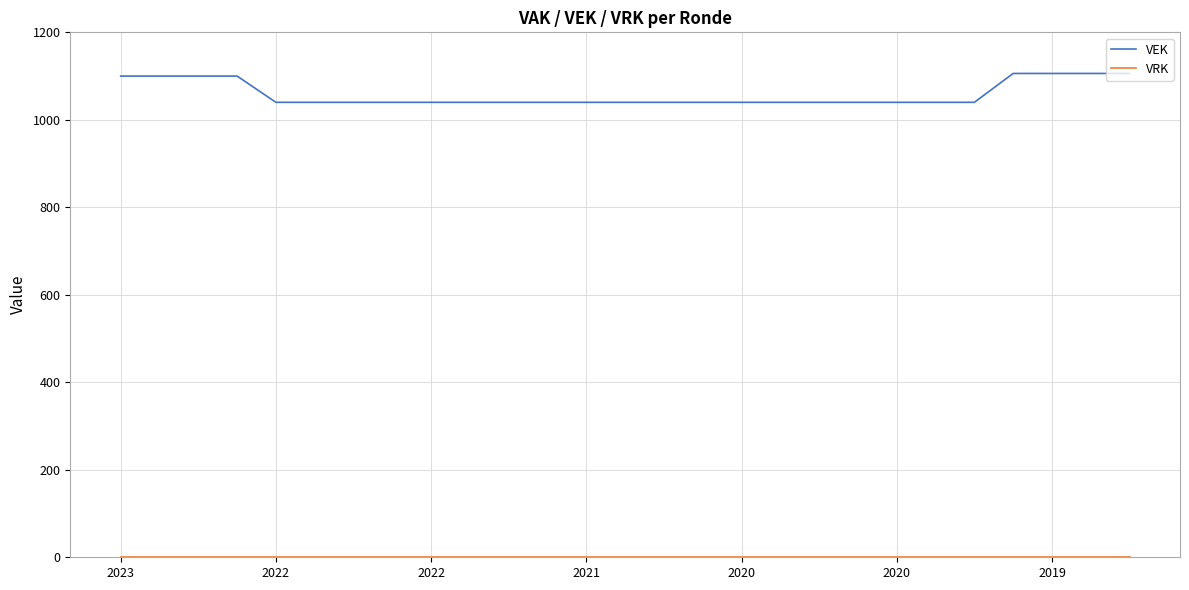

Which series has the widest spread of values?

VEK